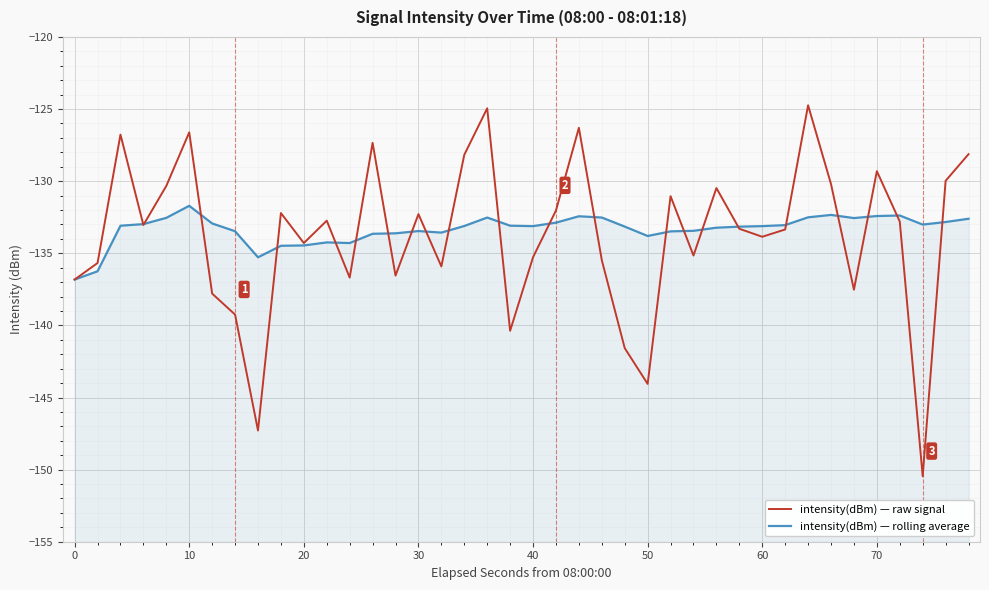

Count the number of data series in this chart.

2